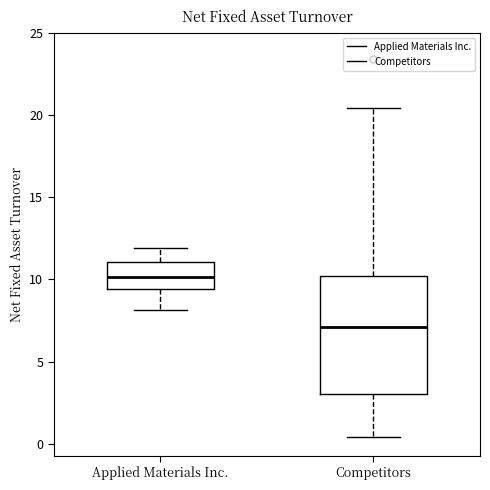

Which box is the tallest, from its lower edge to its upper edge?

Competitors